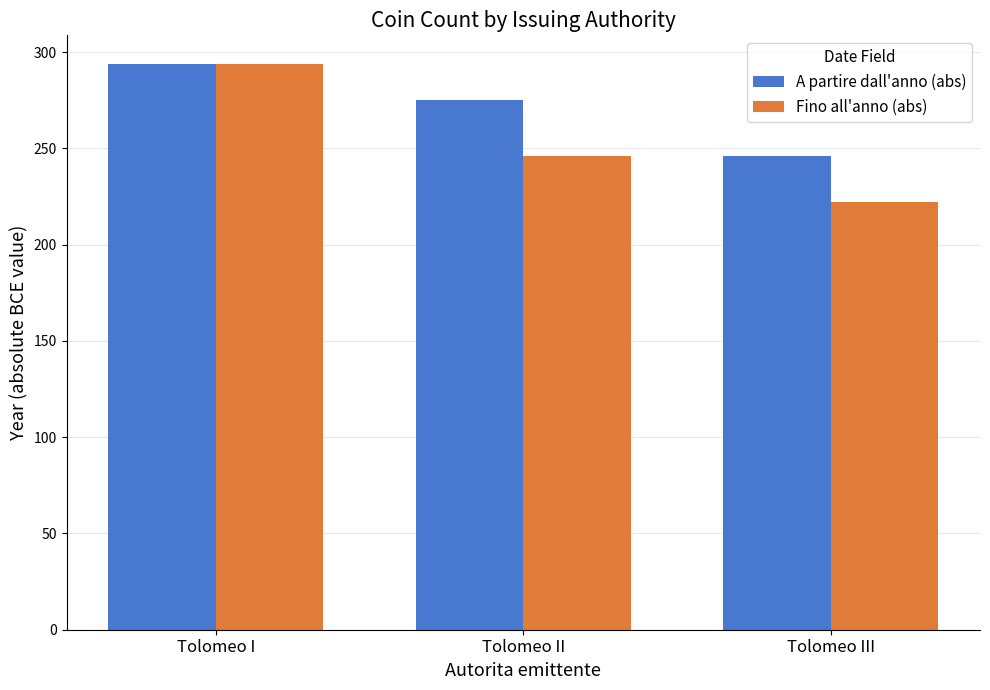

What is the minimum value for Fino all'anno (abs)?

222